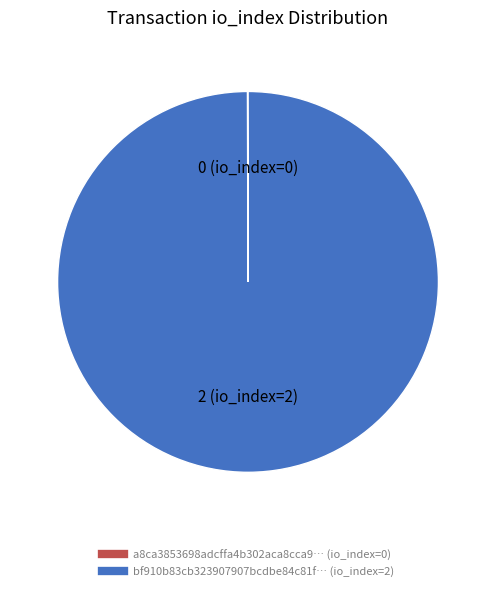

Is there any slice that represents more than half of the pie?

Yes